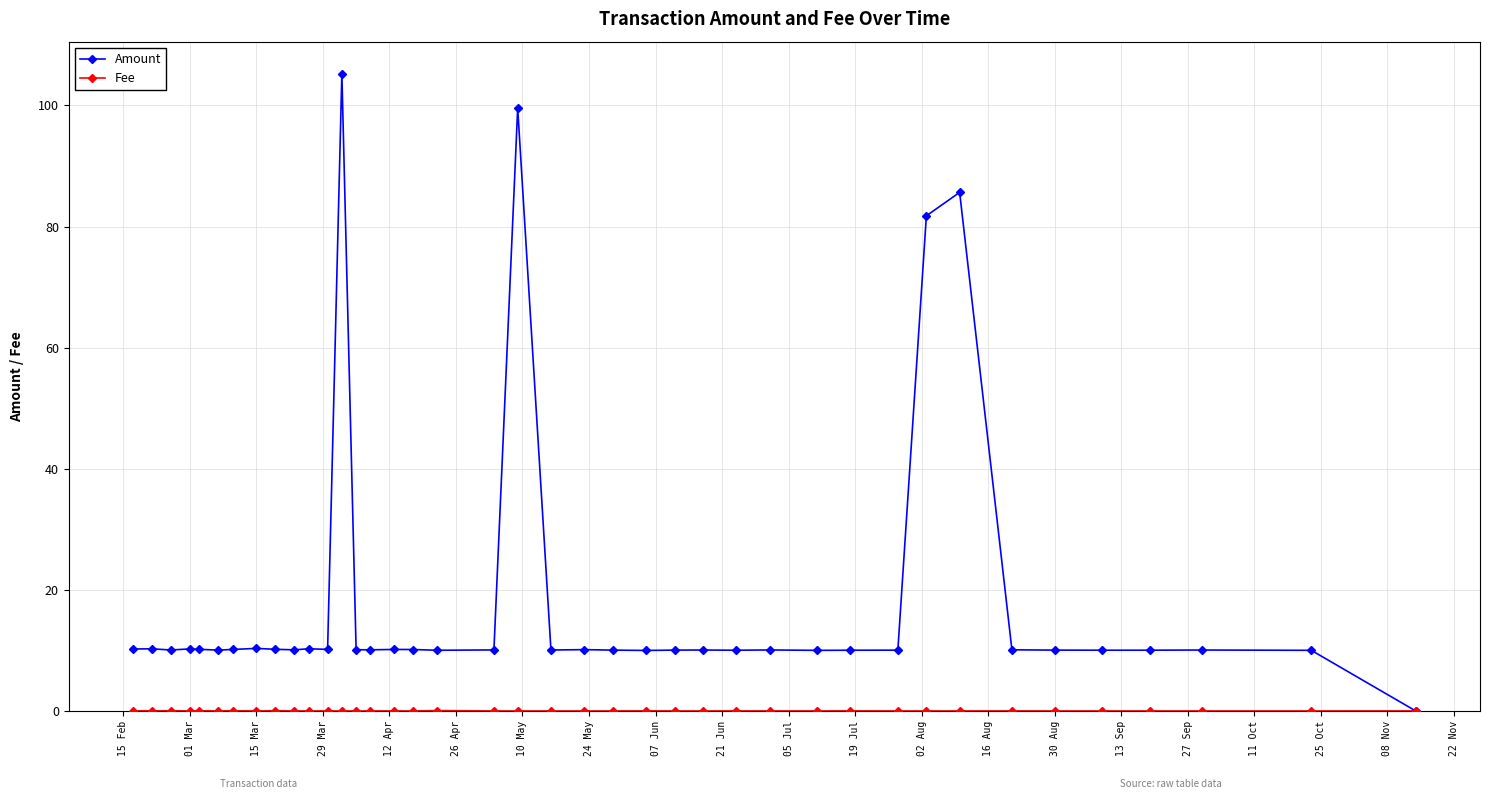

What is the greatest value displayed?

105.3